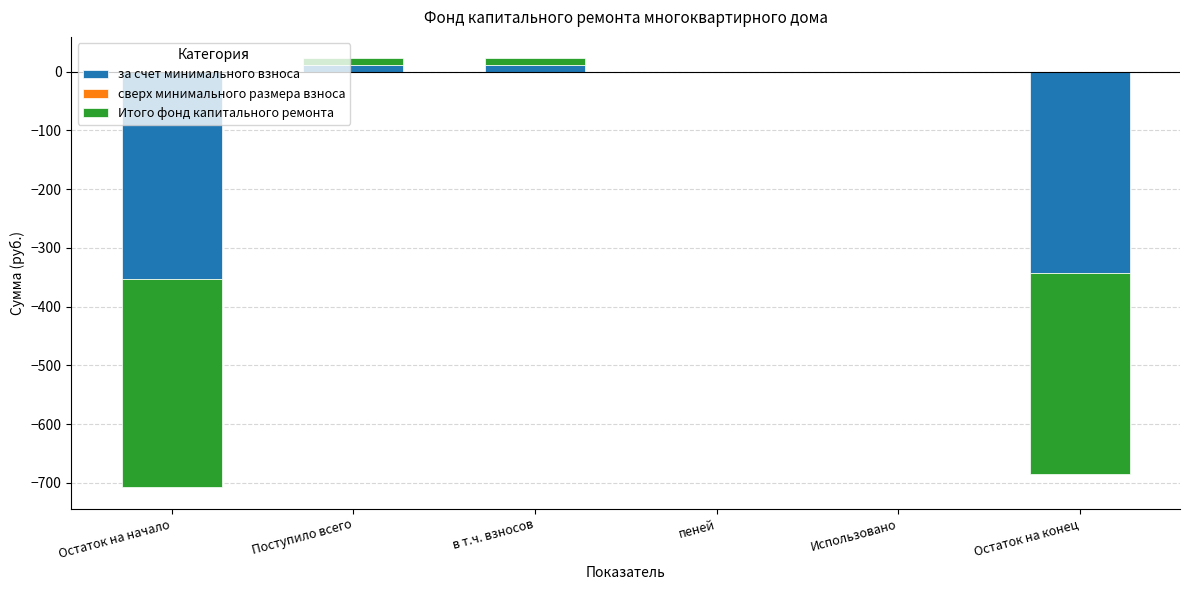

At Остаток на начало, list the series in order from smallest to largest.

за счет минимального взноса, сверх минимального размера взноса, Итого фонд капитального ремонта